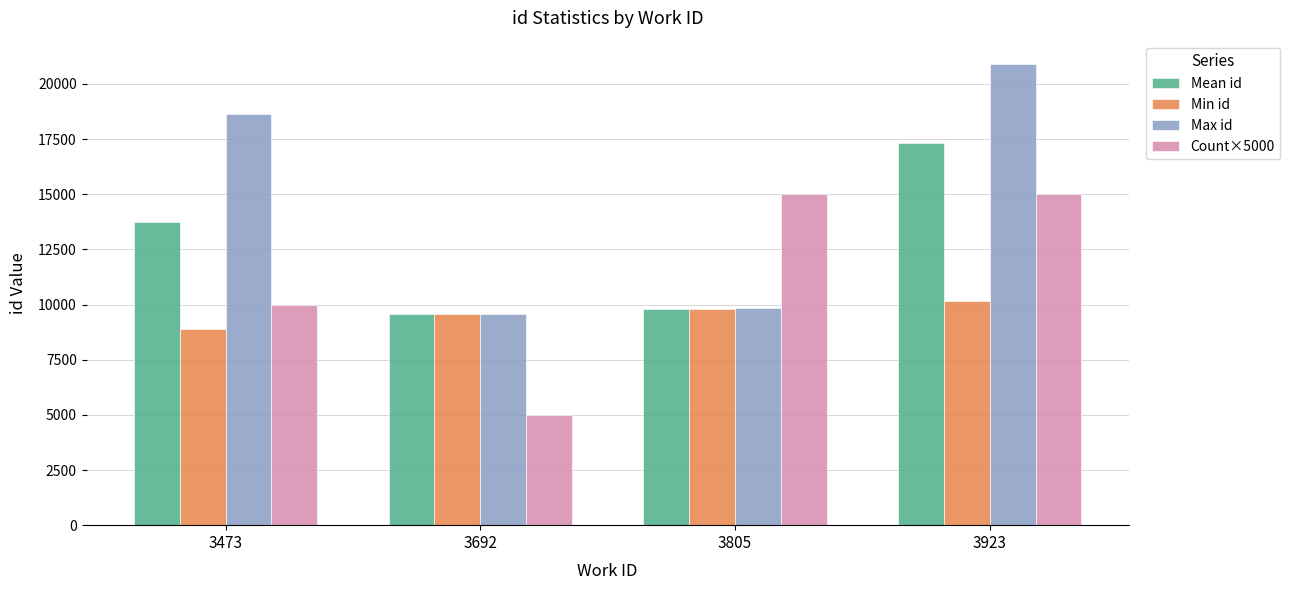

Which series has the largest range (max minus min)?

Max id